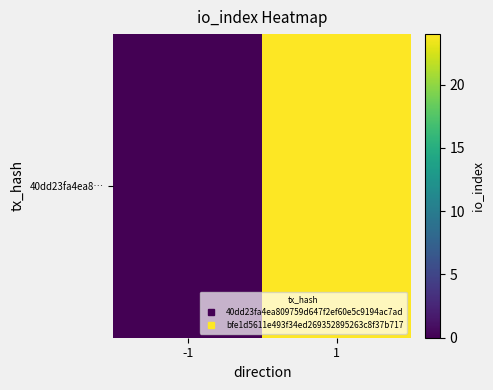

What is the sum of the values at 1 and -1?

24